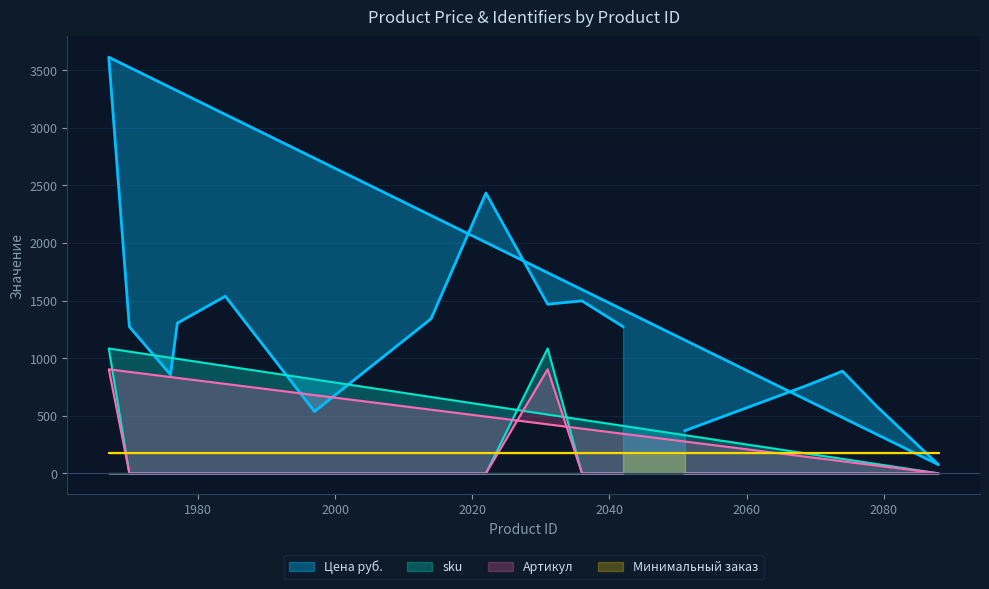

Which series has the widest spread of values?

Цена руб.